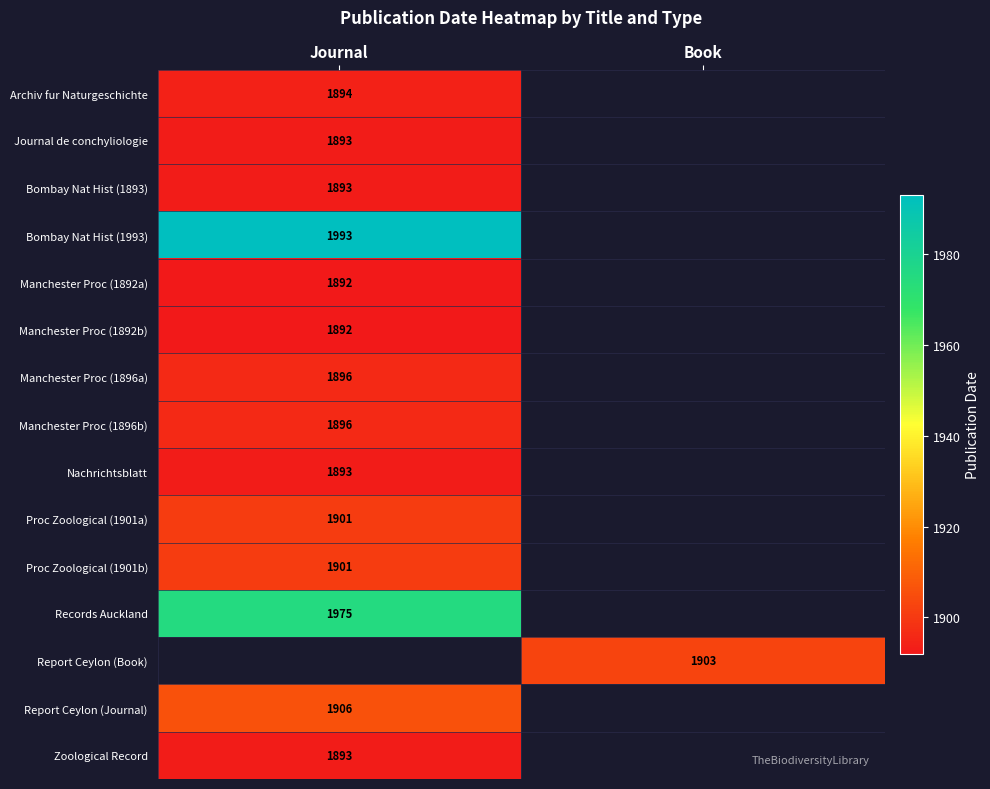

Is the value of Proc Zoological (1901a) at Journal greater than the value of Manchester Proc (1892b) at Journal?

Yes